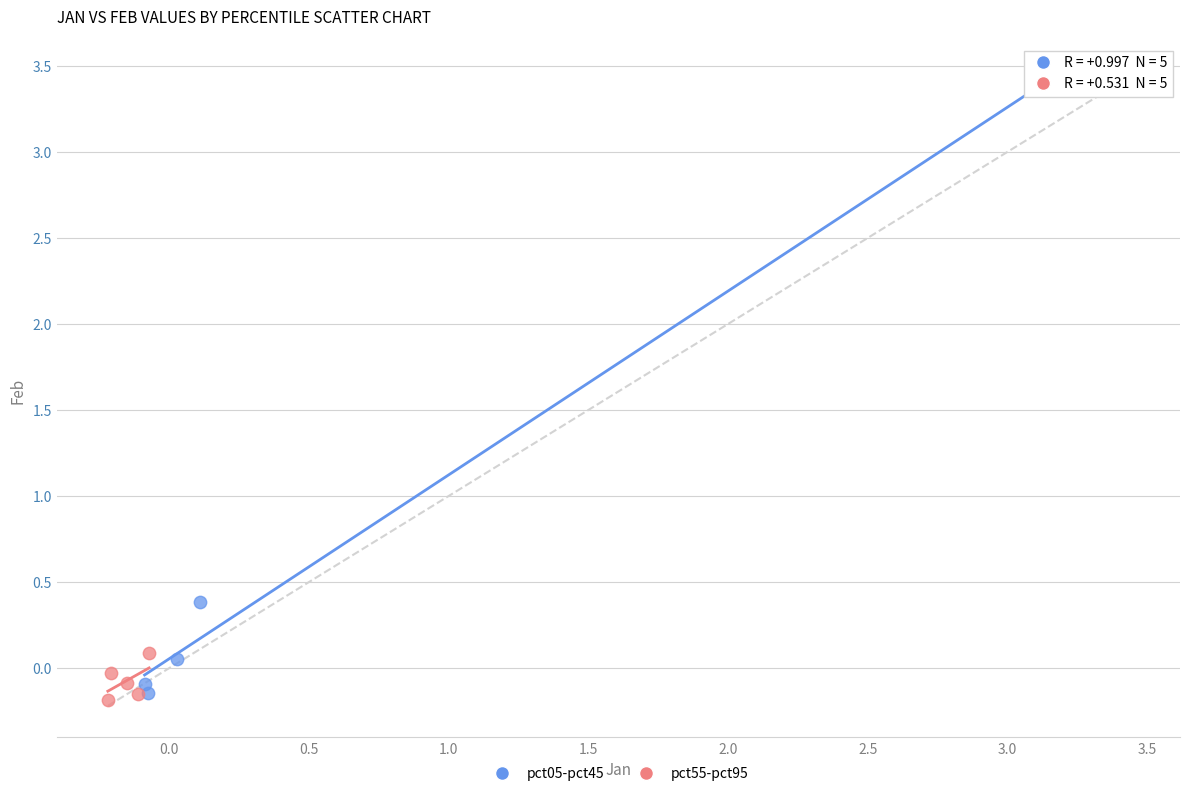

What are all the series names shown in the legend?

pct05-pct45, pct55-pct95